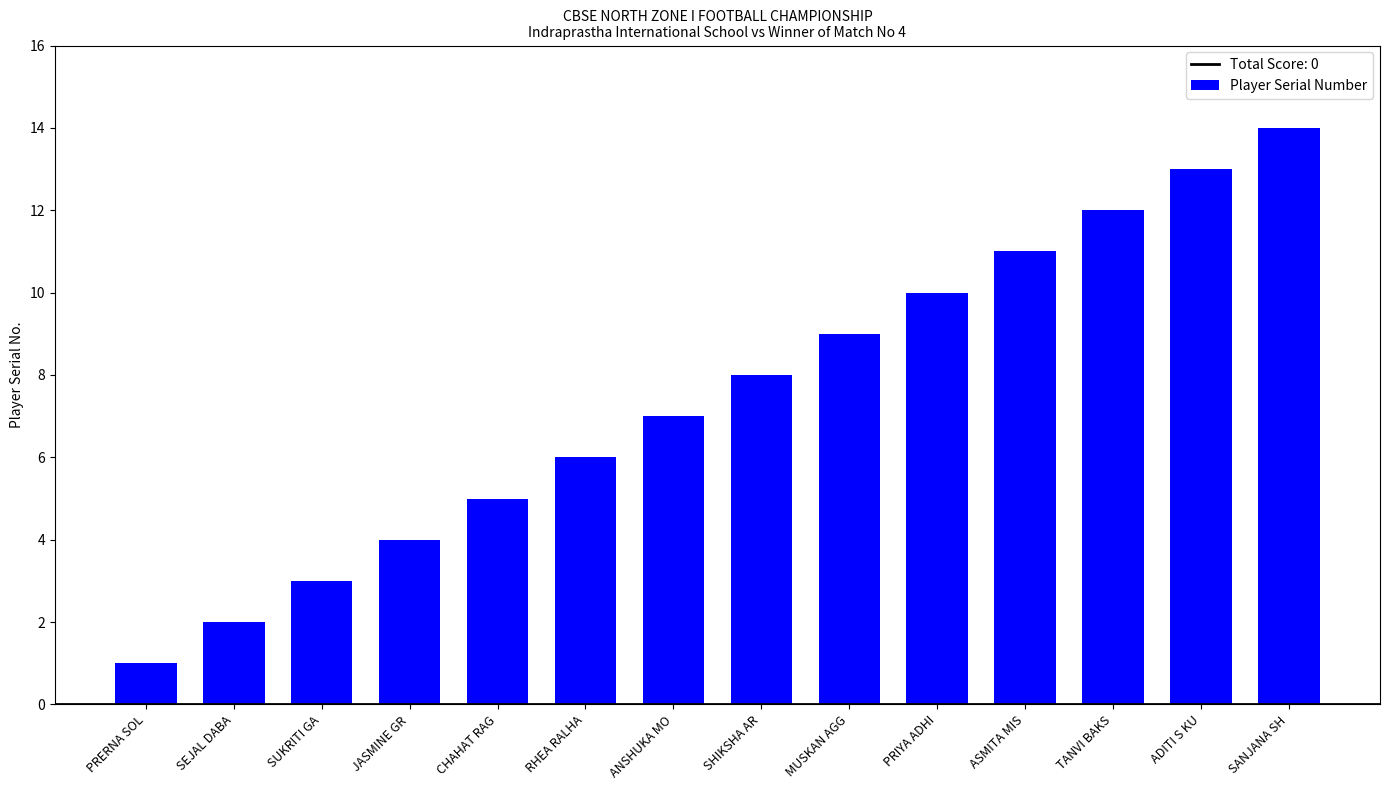

The chart shows a value of 3 at SUKRITI GA. True or false?

True